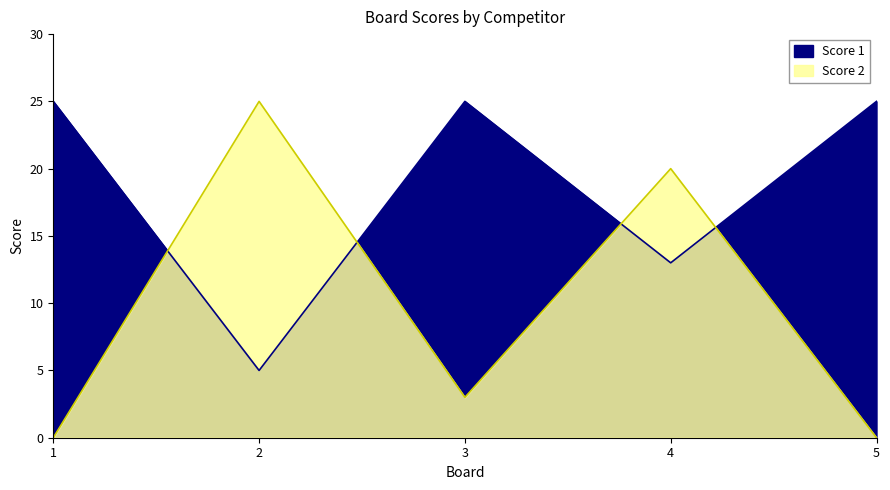

Does the chart have visible grid lines?

No